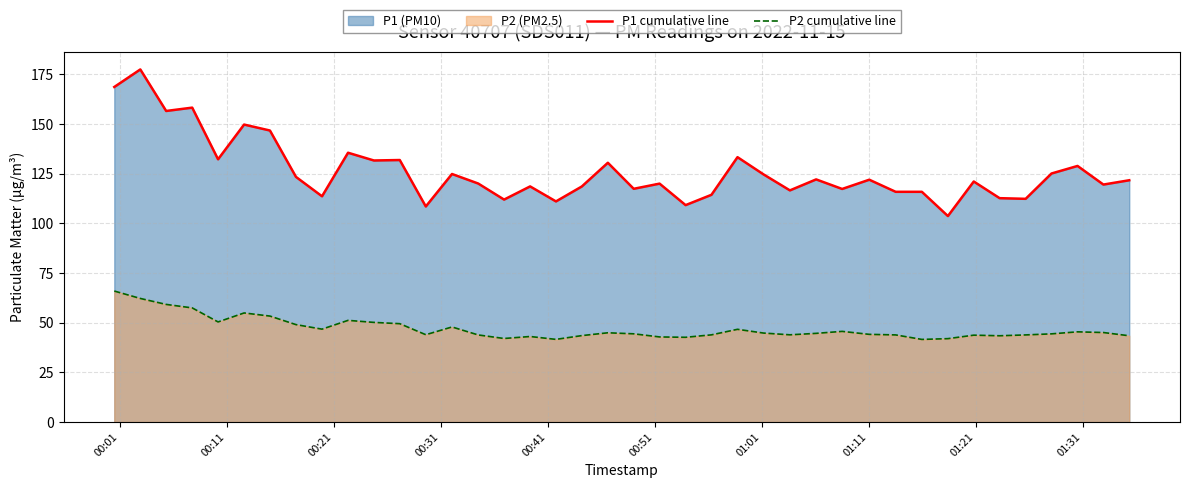

Which series has the widest spread of values?

P1 cumulative line